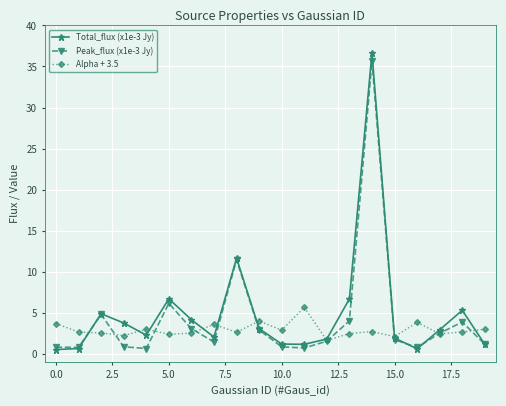

True or false: Total_flux (x1e-3 Jy) and Alpha + 3.5 cross at least once.

True